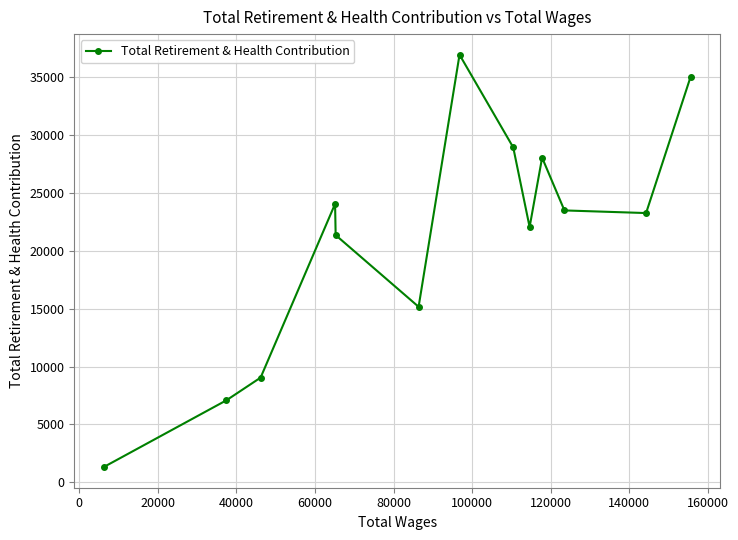

Reading left to right, transcribe all the data shown in this chart.

1299	7081	9040	24067	21368	15166	36968	28951	22065	28066	23501	23273	35043